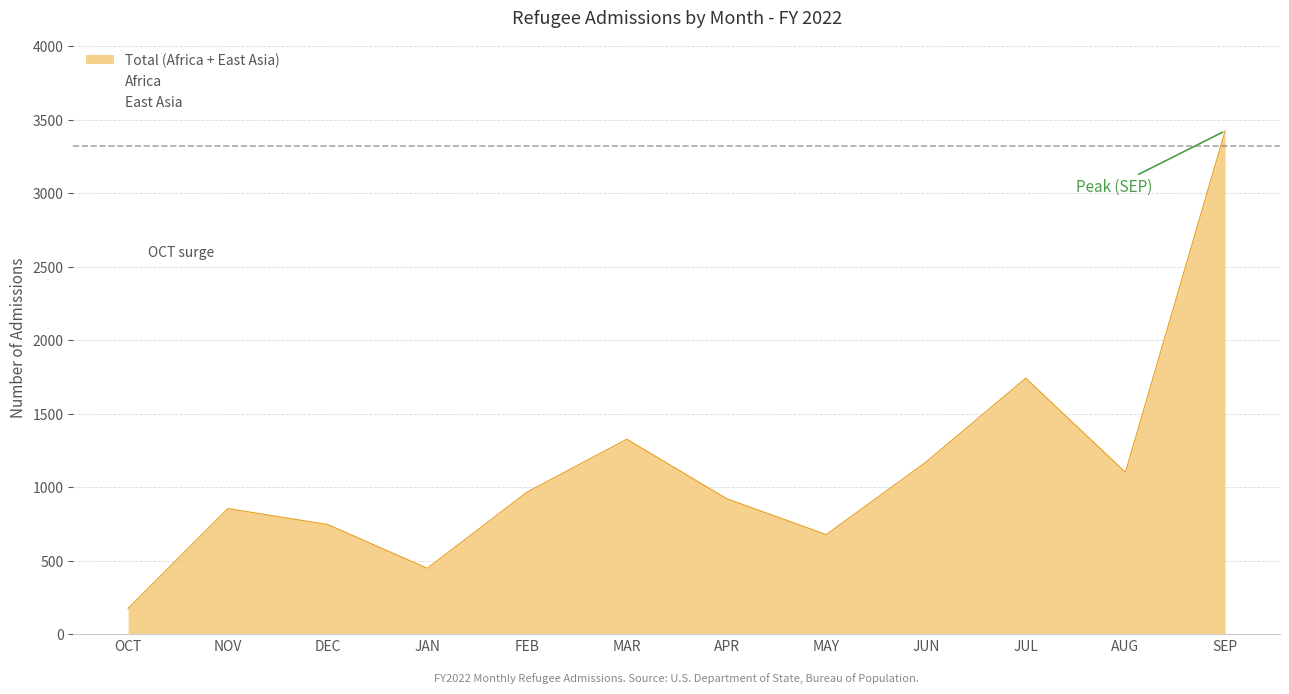

Read the Total (Africa + East Asia) value at FEB.

968